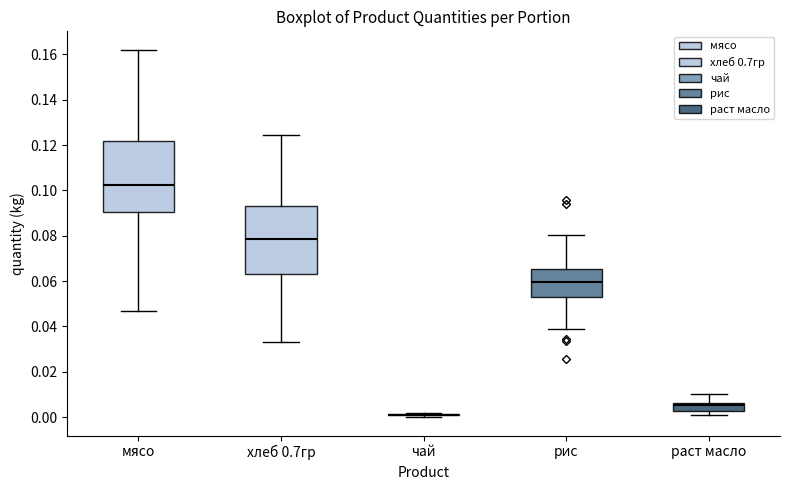

Reading left to right, transcribe this box plot: for each box, give where its median line is, the range the box spans, and where its two whiskers end, as read against the y-axis. The values are not printed on the chart, so give them approximately, as read against the axis.

мясо: median 0.102, box 0.090 to 0.122, whiskers 0.046 to 0.162
хлеб 0.7гр: median 0.078, box 0.062 to 0.094, whiskers 0.032 to 0.124
чай: box collapsed to a line at 0.002, whiskers 0.000 to 0.002
рис: median 0.060, box 0.054 to 0.066, whiskers 0.038 to 0.080
раст масло: median 0.006 (just below the box's upper edge), box 0.002 to 0.006, whiskers 0.000 to 0.010